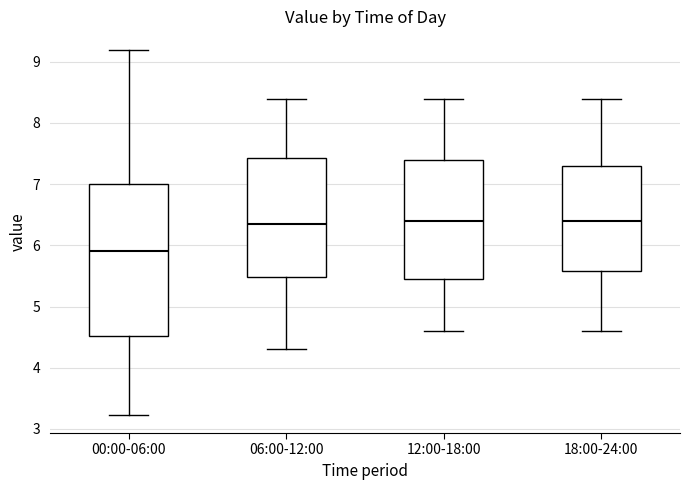

Where does the median line of the box for 00:00-06:00 sit on the y-axis? The values are not printed on the chart, so give them approximately, as read against the axis.

5.9